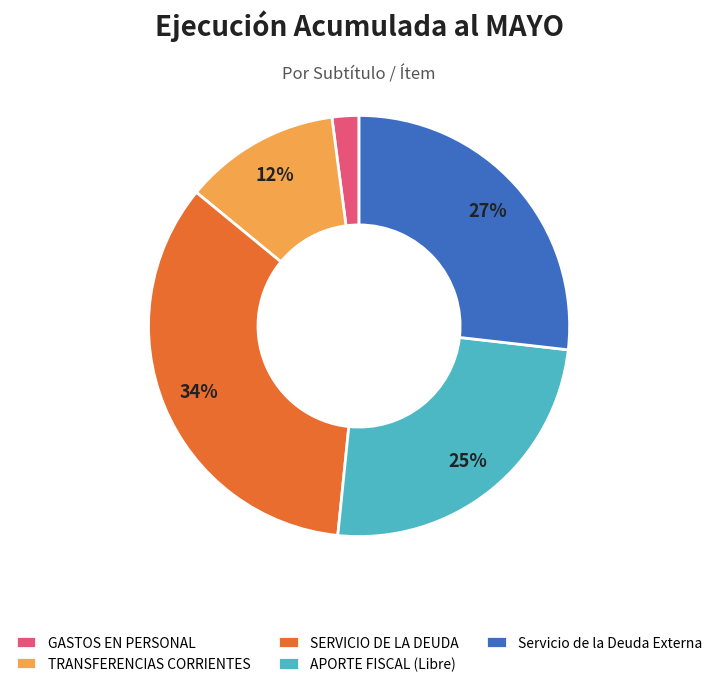

Count the number of slices in the pie.

5